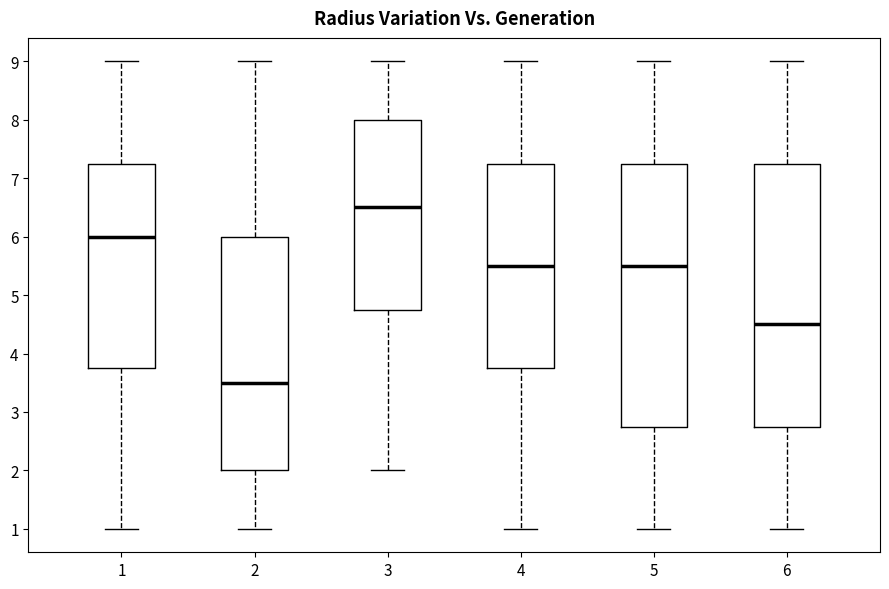

Reading left to right, transcribe this box plot: for each box, give where its median line is, the range the box spans, and where its two whiskers end, as read against the y-axis. The values are not printed on the chart, so give them approximately, as read against the axis.

1: median 6.0, box 3.8 to 7.3, whiskers 1.0 to 9.0
2: median 3.5, box 2.0 to 6.0, whiskers 1.0 to 9.0
3: median 6.5, box 4.8 to 8.0, whiskers 2.0 to 9.0
4: median 5.5, box 3.8 to 7.3, whiskers 1.0 to 9.0
5: median 5.5, box 2.8 to 7.3, whiskers 1.0 to 9.0
6: median 4.5, box 2.8 to 7.3, whiskers 1.0 to 9.0